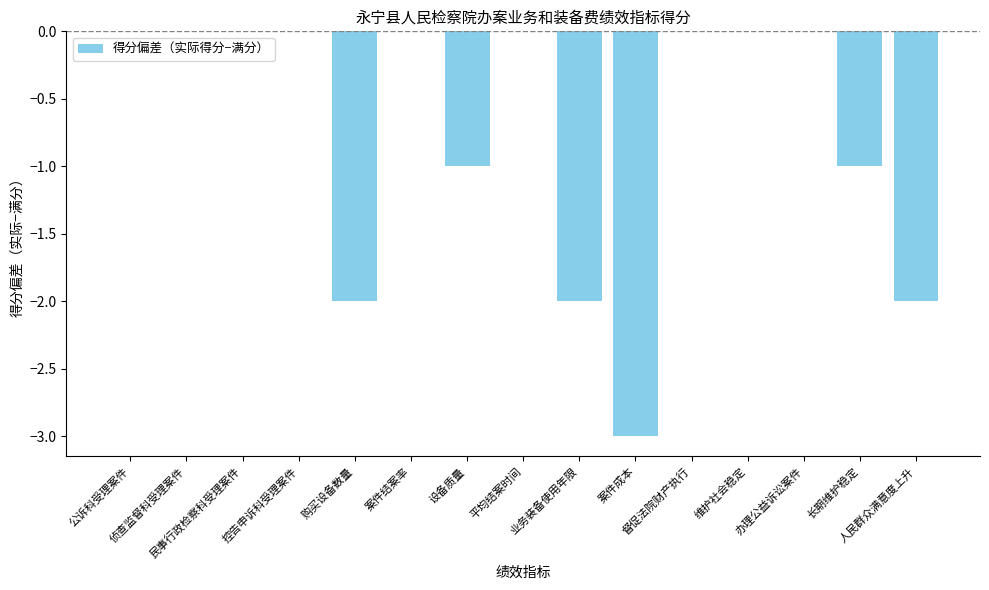

What is the sum of all values?

-11